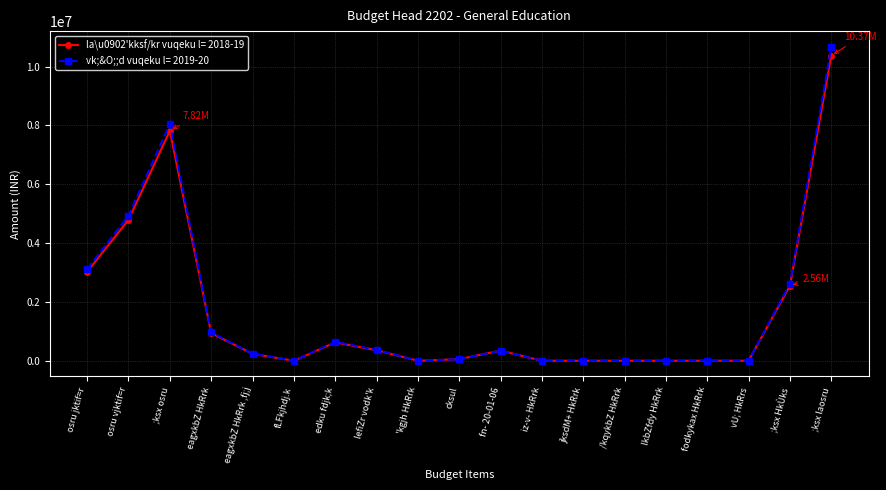

What is the label of the 4th point from the left?

eagxkbZ HkRrk